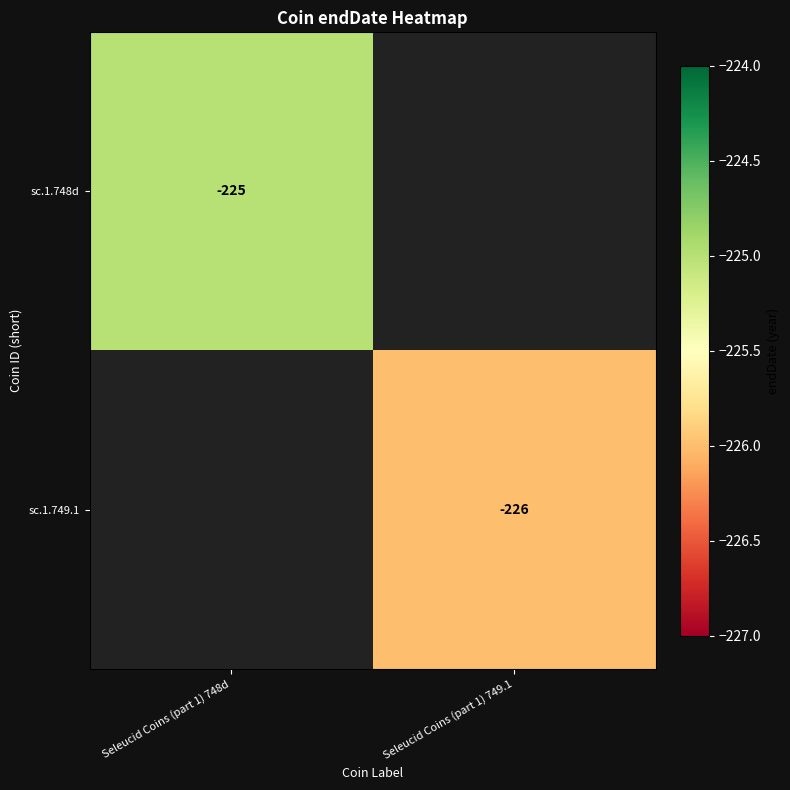

True or false: sc.1.748d has a value of -324 at Seleucid Coins (part 1) 748d.

False